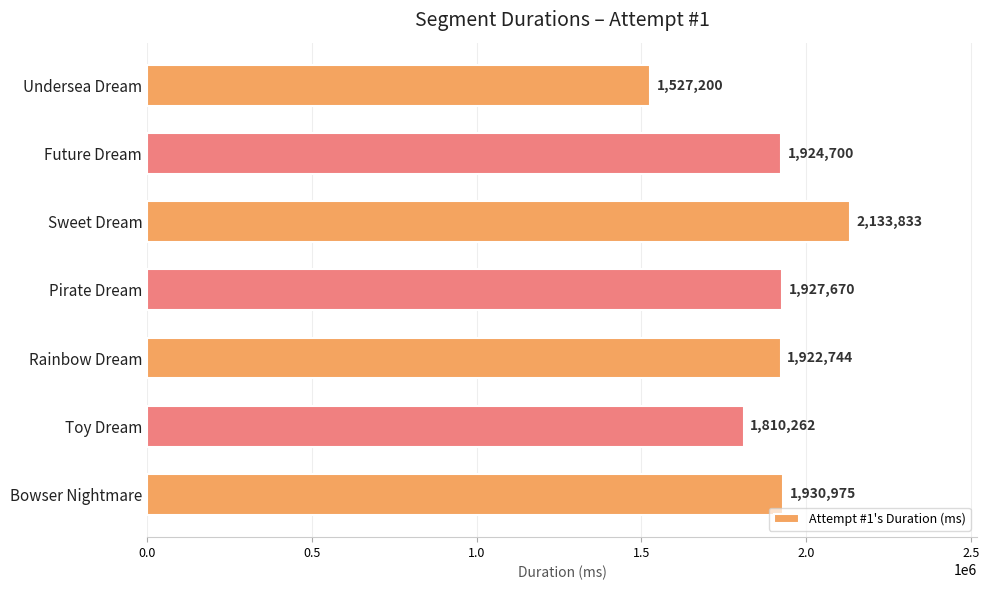

At which label is the value closest to 1830516?

Toy Dream